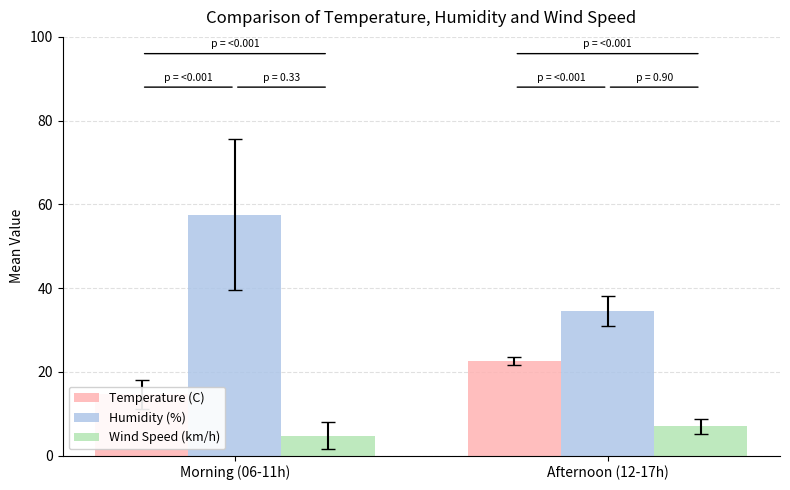

Rank the series by their average value, from highest to lowest.

Humidity (%), Temperature (C), Wind Speed (km/h)